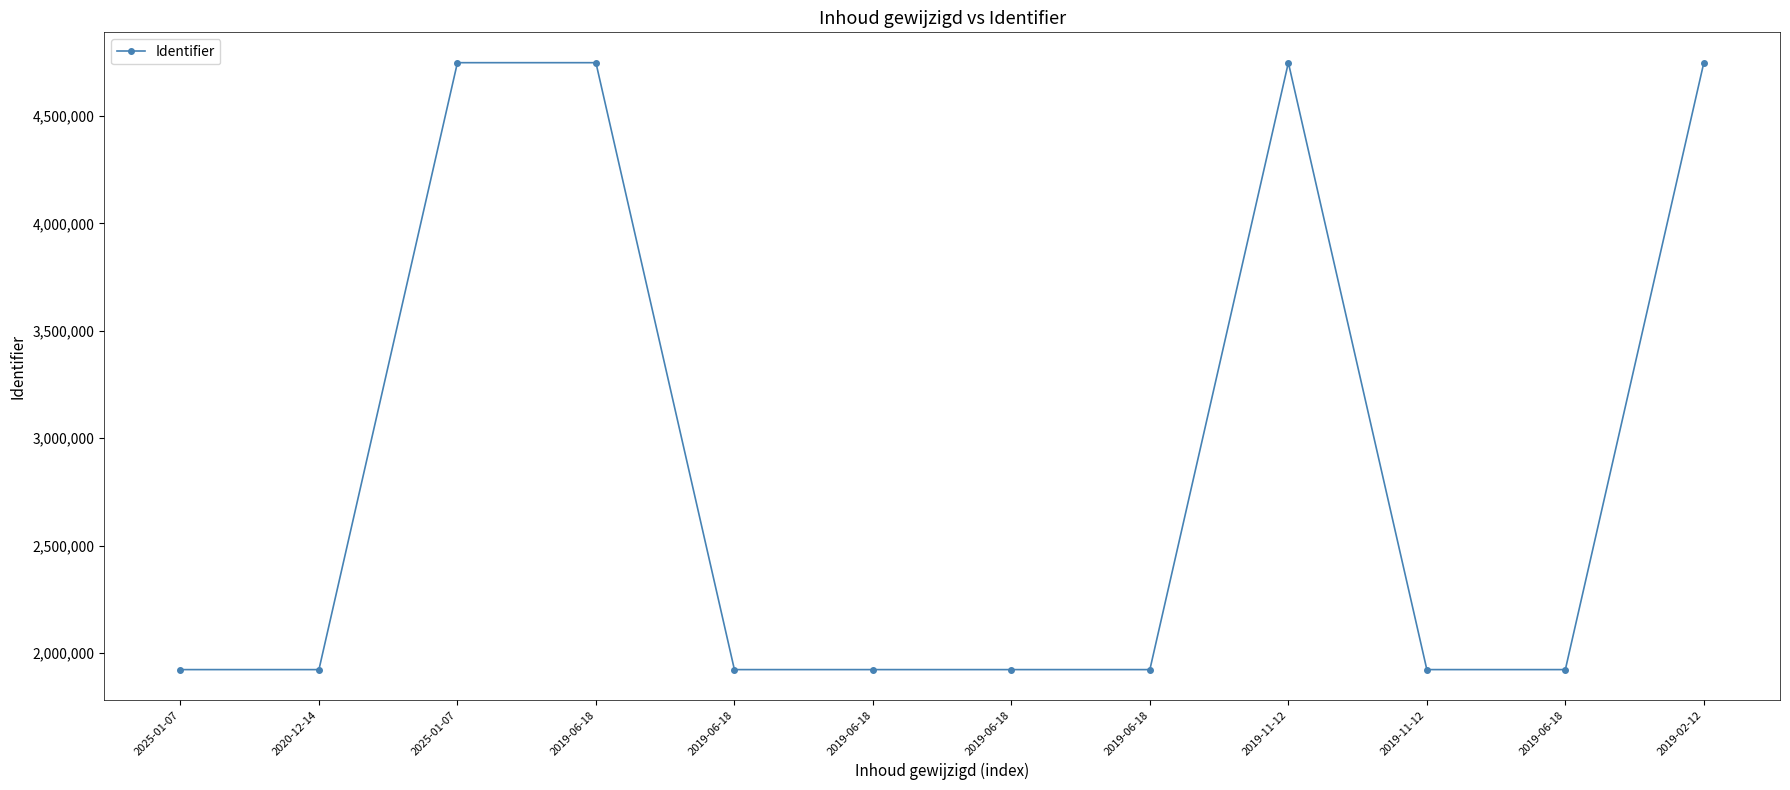

How many data points are less than 1923222?

6